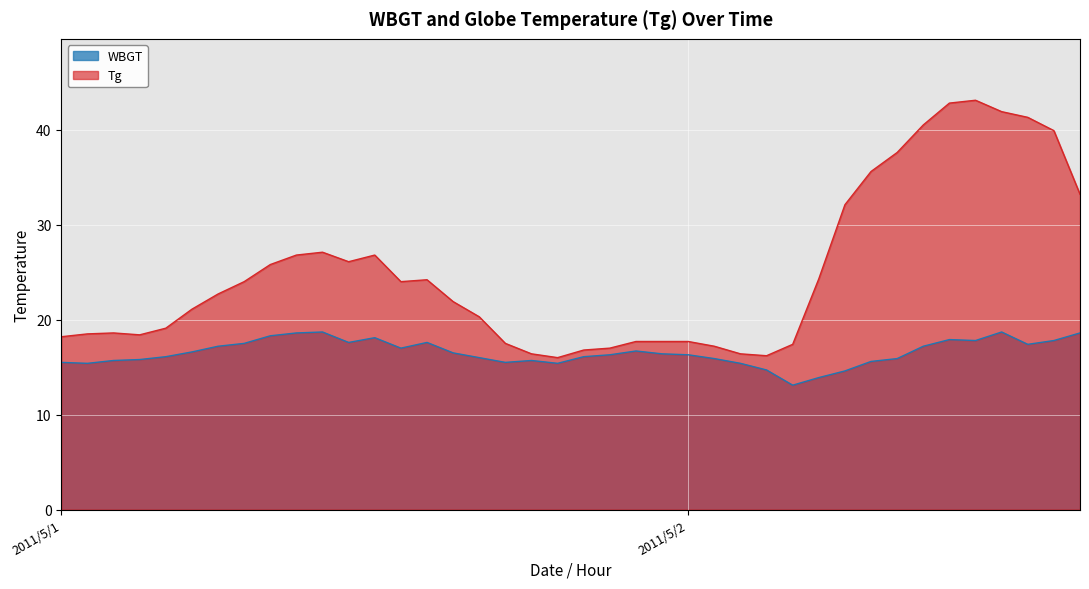

Between 2:00 and 14:00, which series saw the biggest shift?

Tg